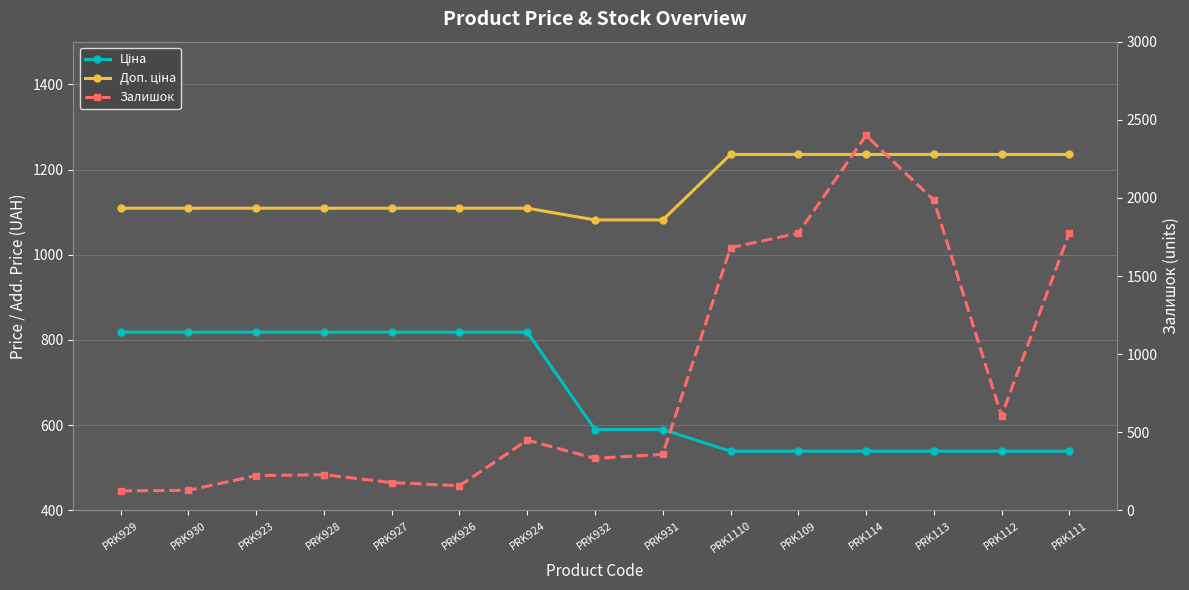

What value does the Залишок series have at PRK924?

450.0